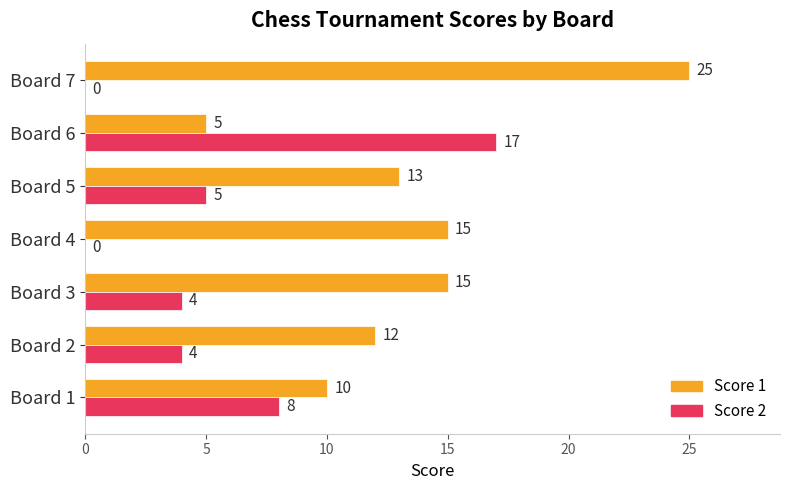

Is it true that Score 1 equals 15 at Board 3?

True